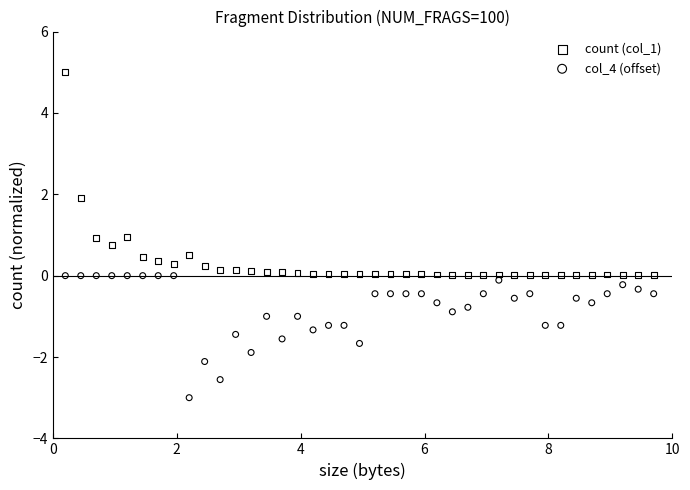

Which series contains the highest Y value?

count (col_1)